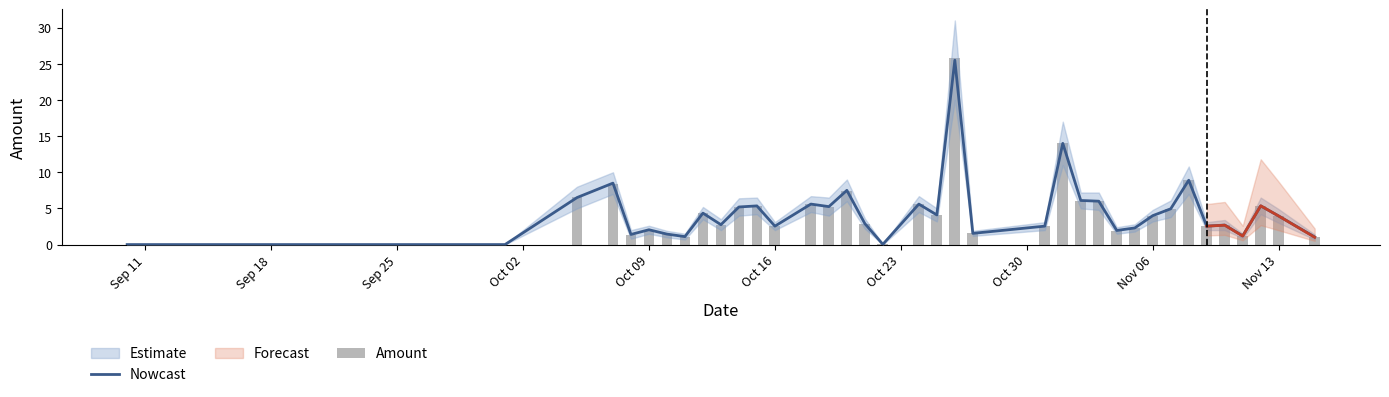

What is the greatest value displayed?

25.7